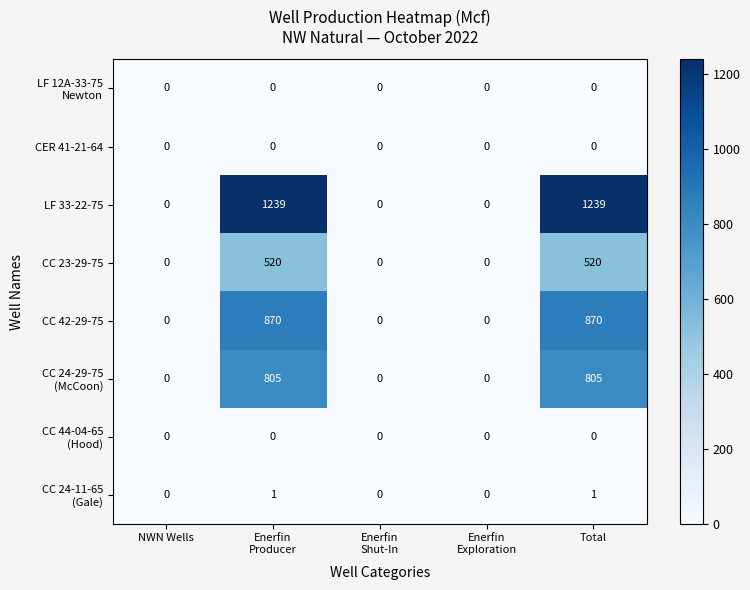

Which series has the largest range (max minus min)?

LF 33-22-75